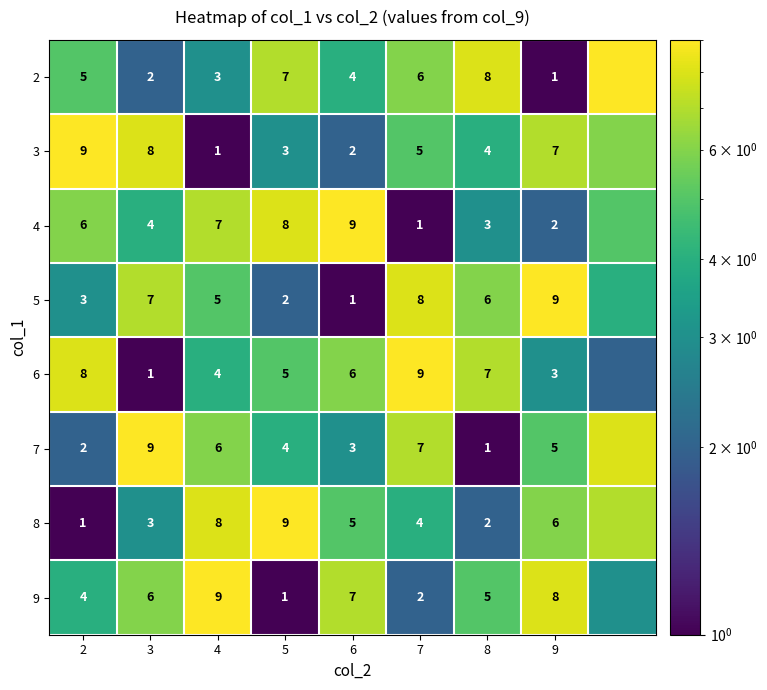

At how many categories does at least one series exceed 5?

9